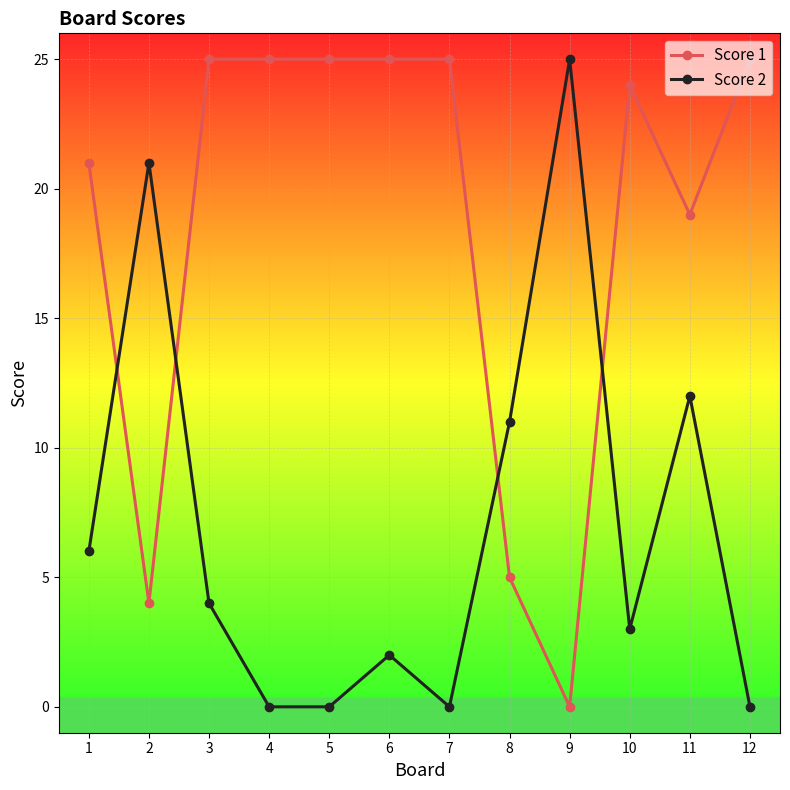

How many times do Score 2 and Score 1 cross each other?

4